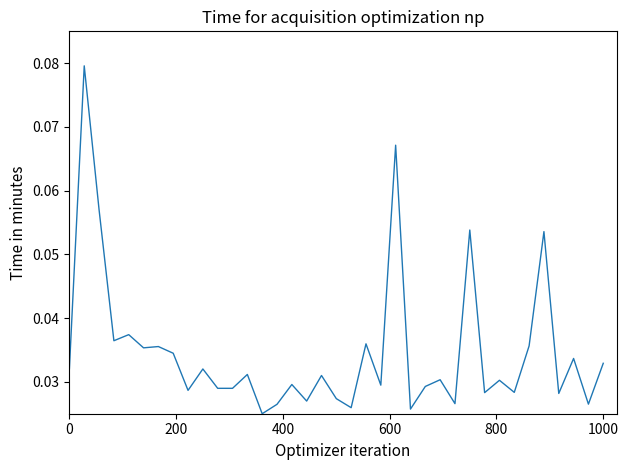

How many lines are shown in the chart?

1